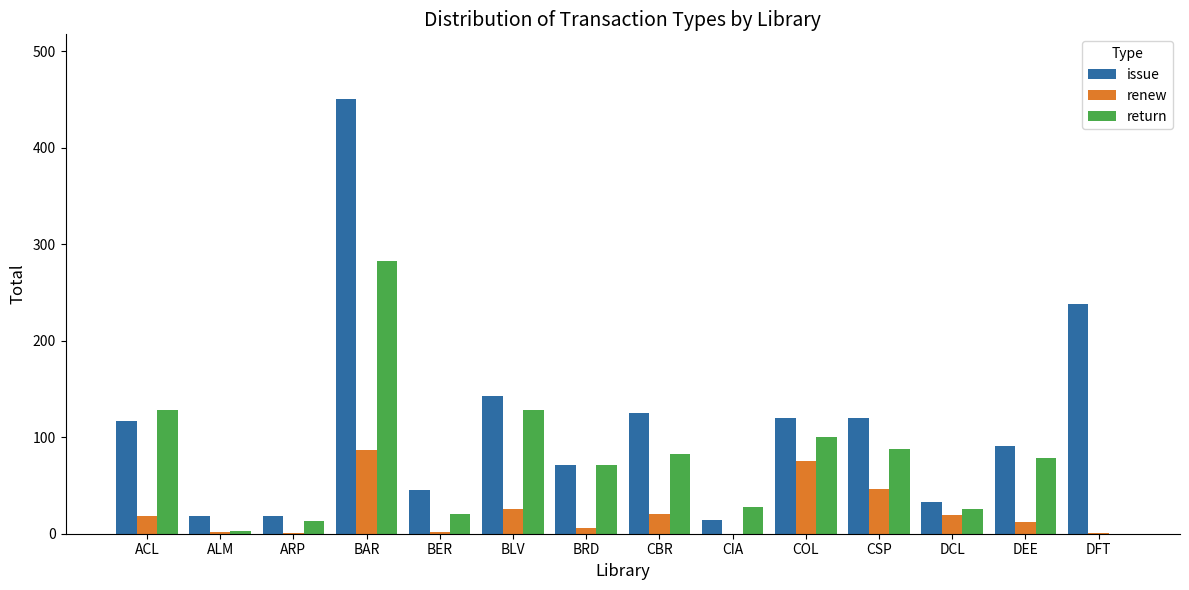

What is the sum of the issue values at CIA and COL?

134